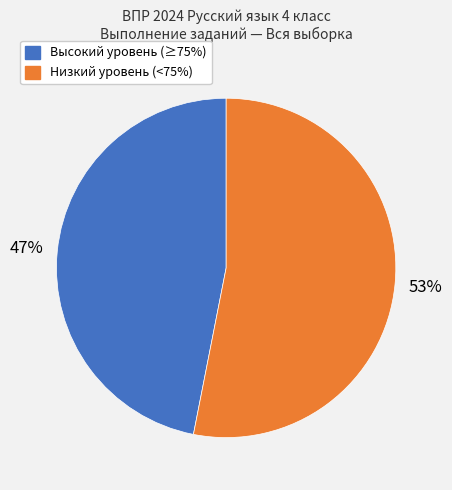

To the nearest percent, what is the average slice percentage?

50%